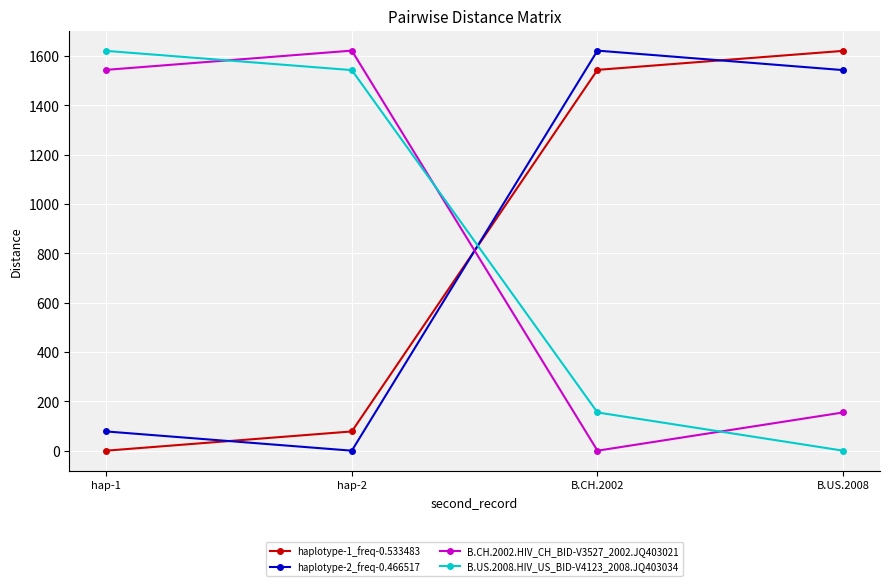

The haplotype-2_freq-0.466517 series shows 1622 at B.CH.2002. True or false?

True